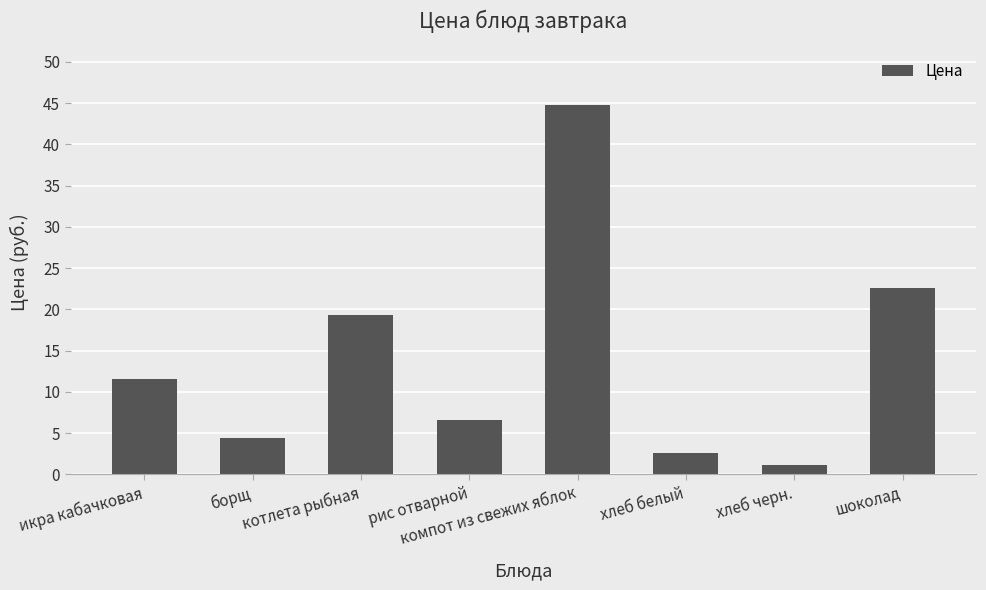

What is the difference between the maximum and minimum values?

43.7